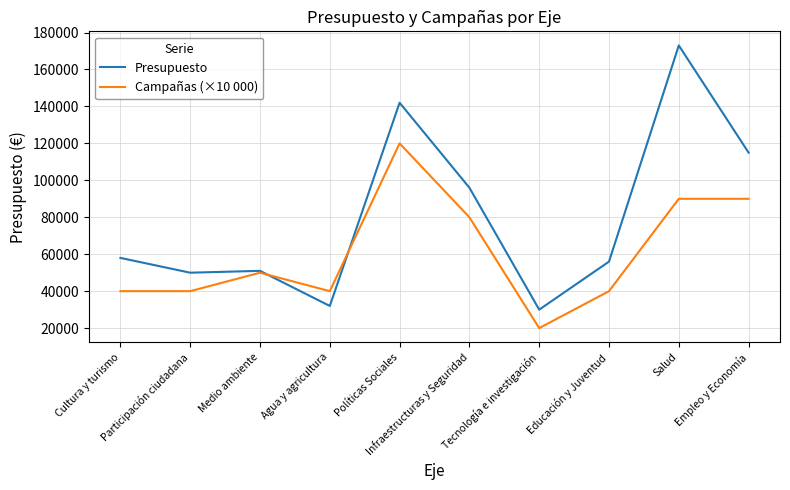

What value does the Presupuesto series have at Políticas Sociales?

142000